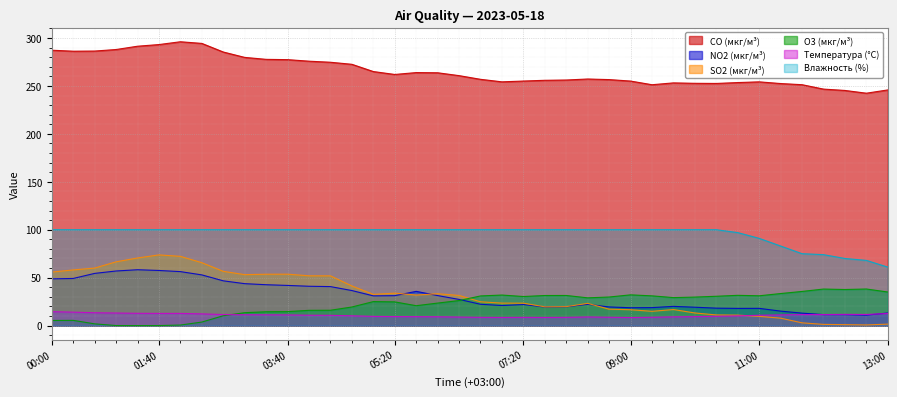

At how many categories does at least one series exceed 2?

40